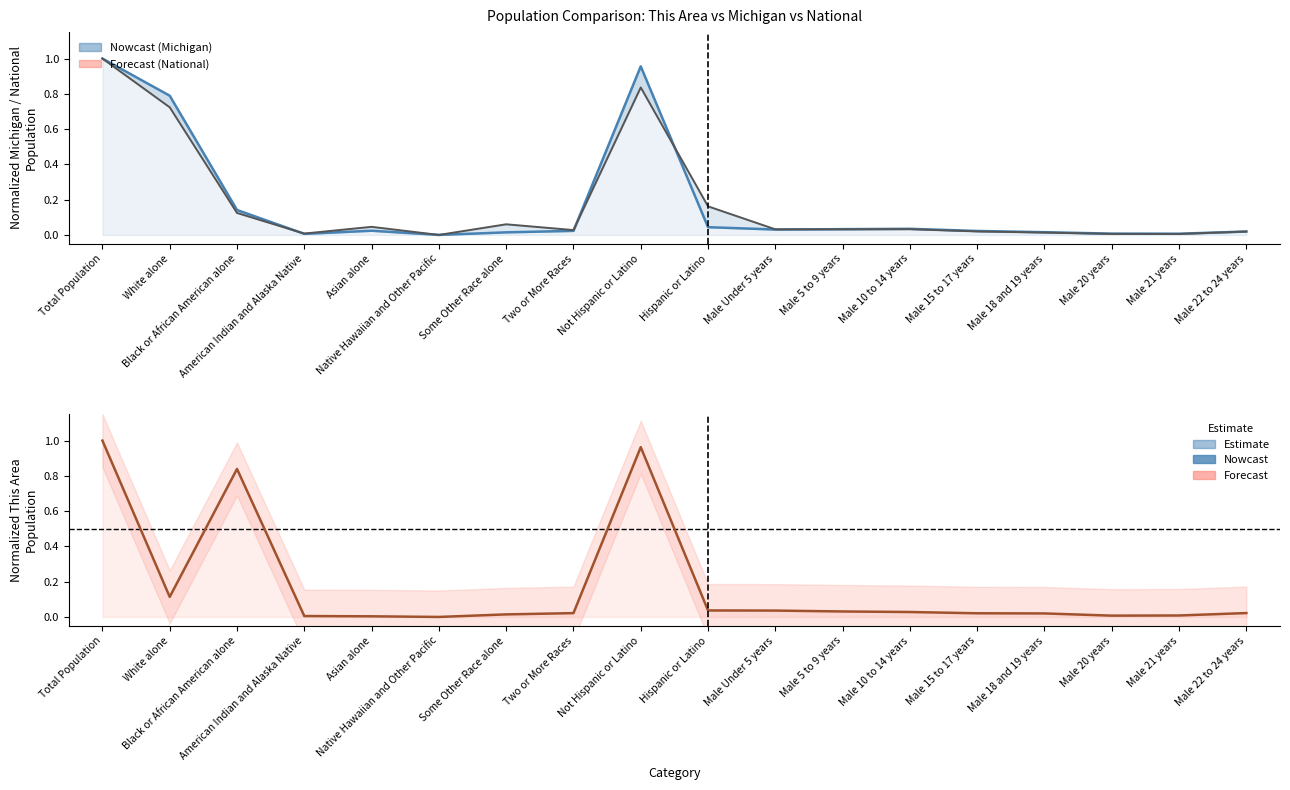

Where is This Area nearest to the value 0?

Native Hawaiian and Other Pacific